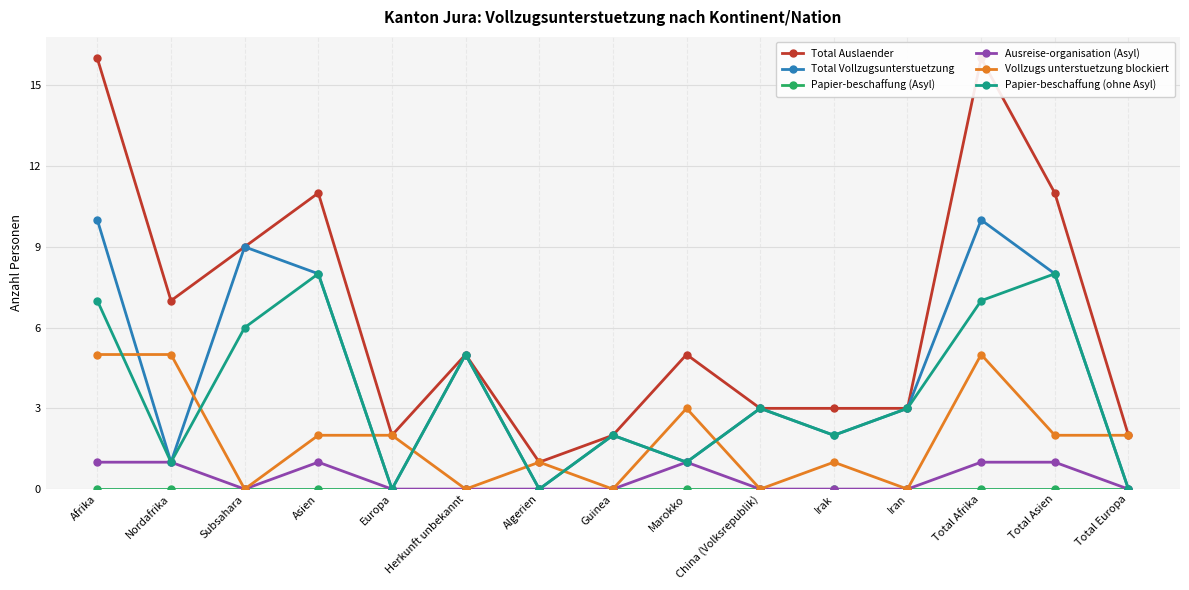

Which series has the largest range (max minus min)?

Total Auslaender